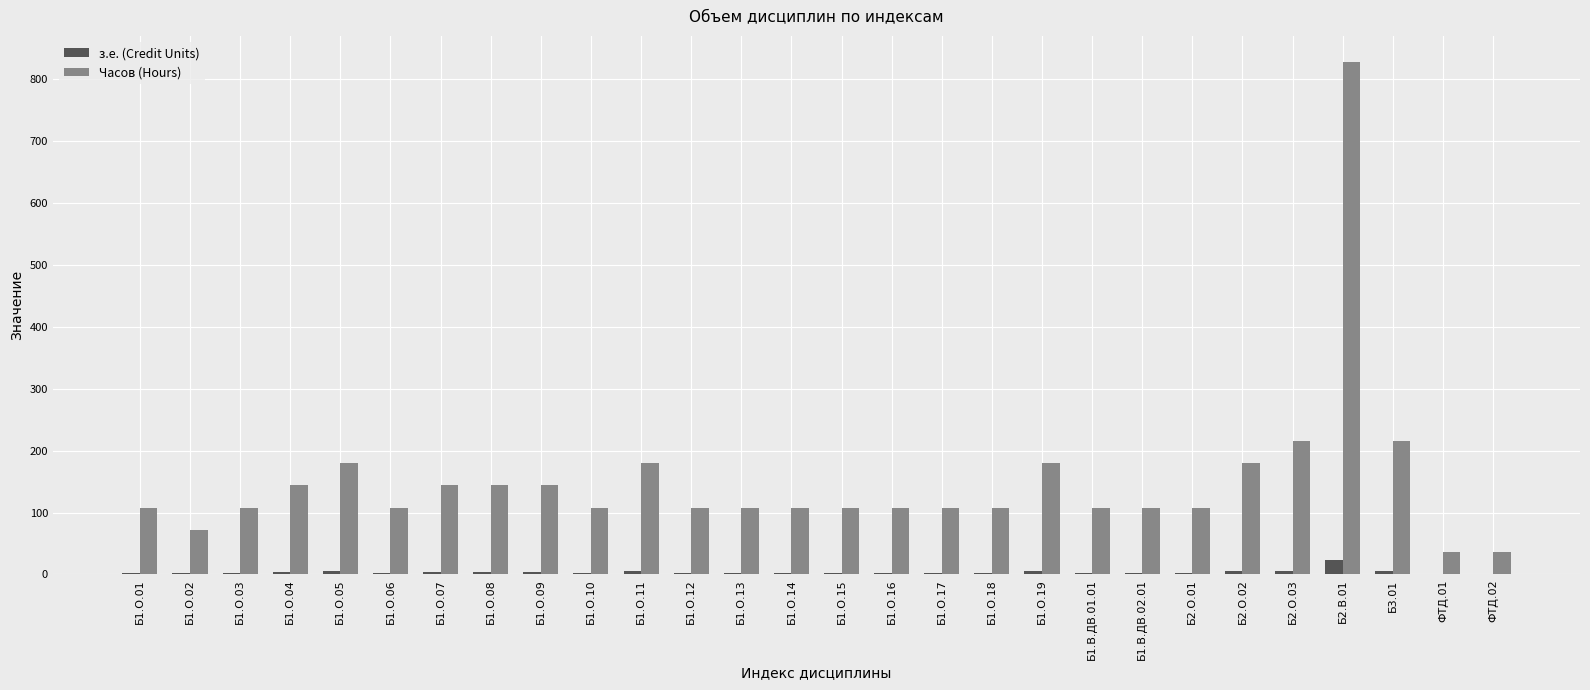

Is the value of Часов (Hours) at Б1.О.08 greater than the value of з.е. (Credit Units) at Б1.О.09?

Yes